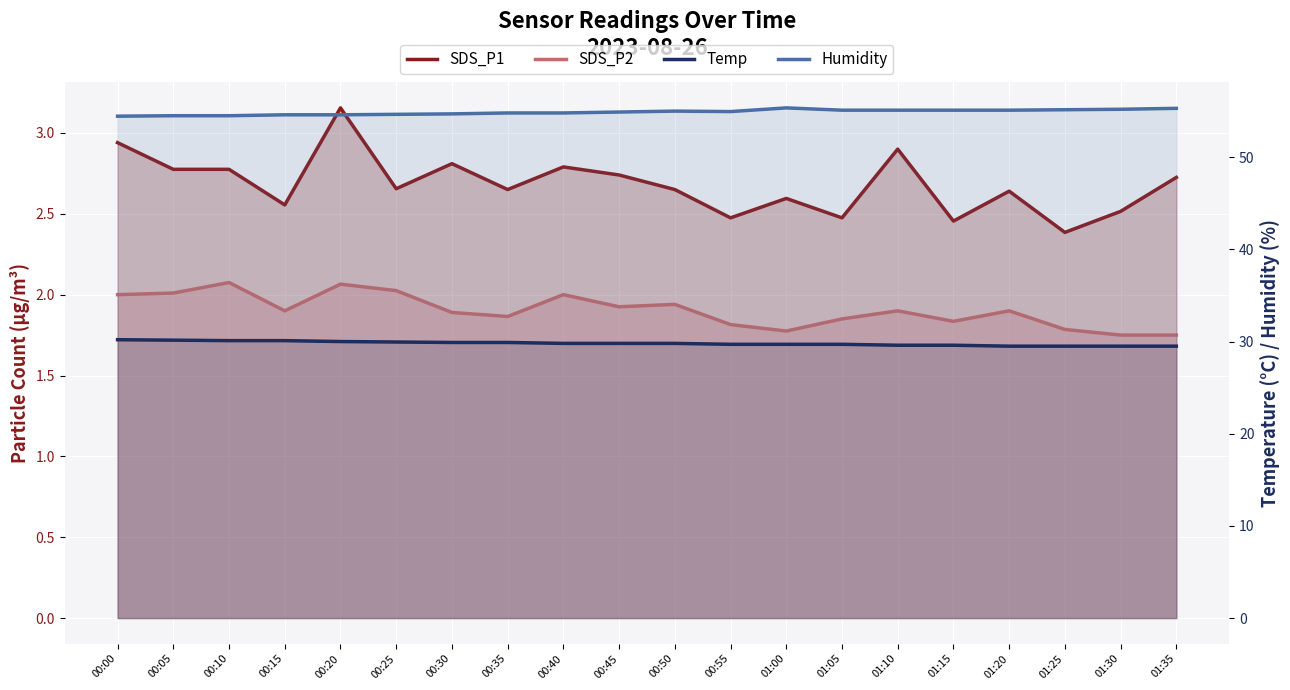

True or false: Temp has a value of 29.6 at 01:15.

True